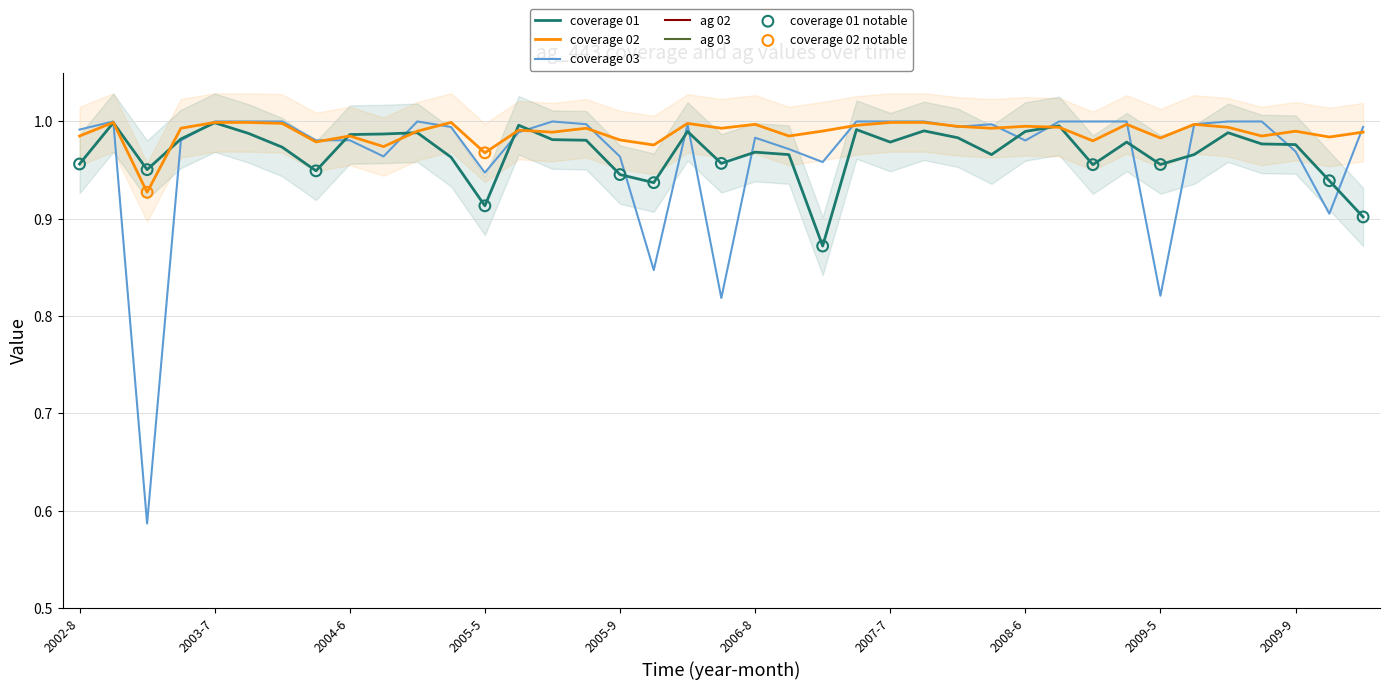

What are all the series names shown in the legend?

coverage 01, coverage 02, coverage 03, ag 02, ag 03